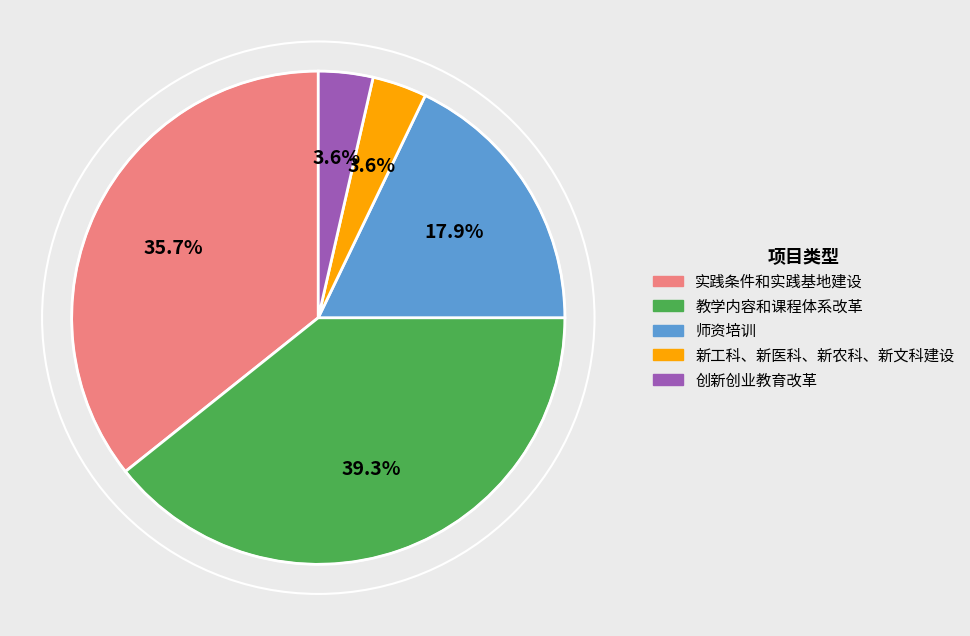

Is the sum of 创新创业教育改革 and 师资培训 greater than half?

No